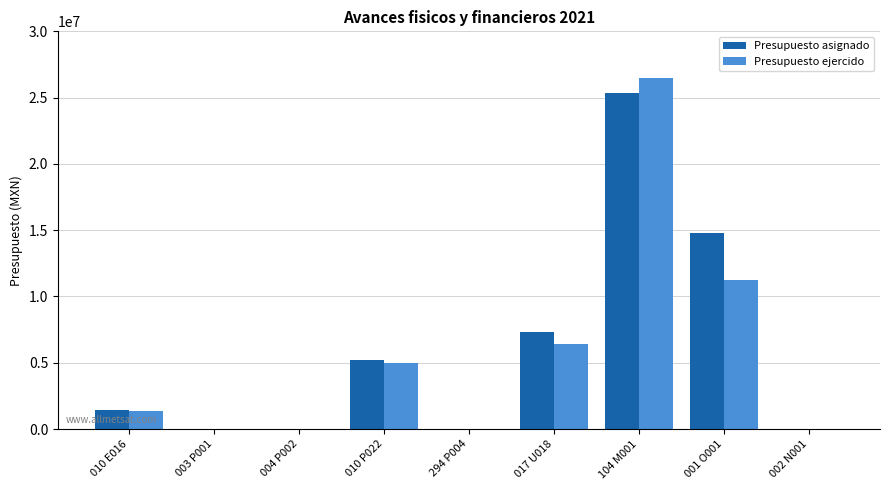

What are all the series names shown in the legend?

Presupuesto asignado, Presupuesto ejercido